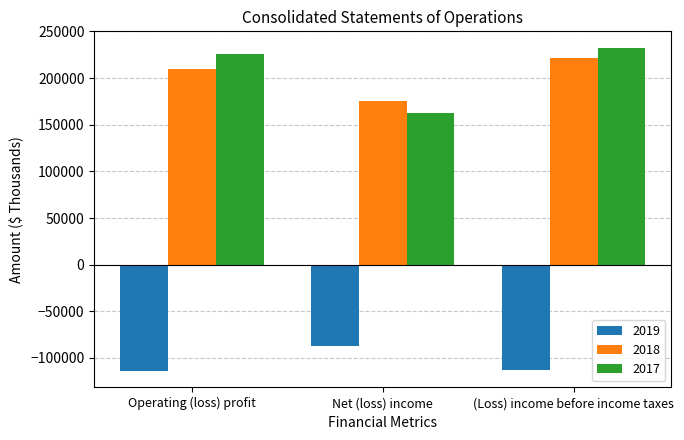

List the series in order of their peak value, lowest first.

2019, 2018, 2017